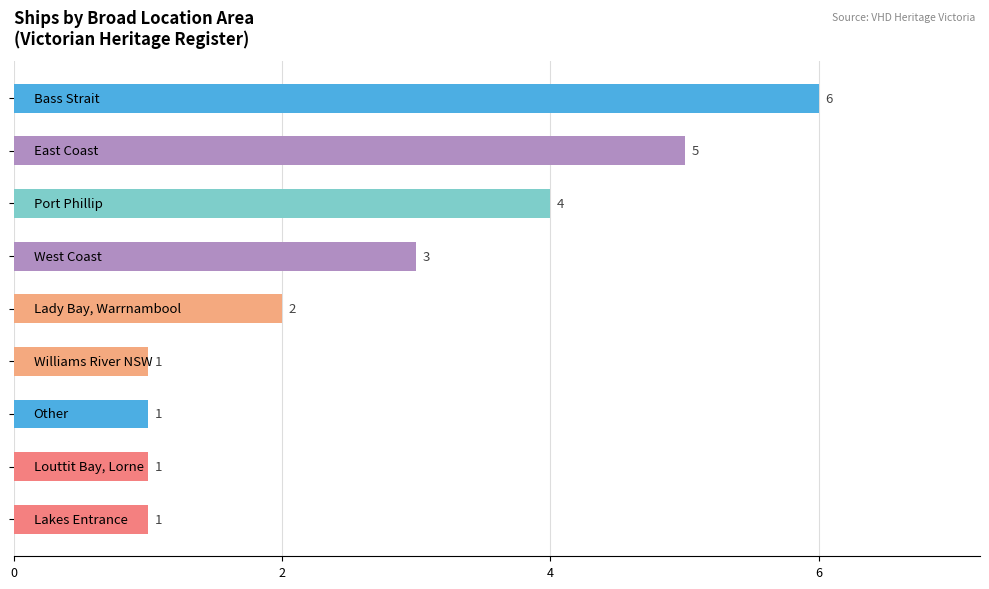

Reading top to bottom, what are all the values shown in this chart?

6	5	4	3	2	1	1	1	1